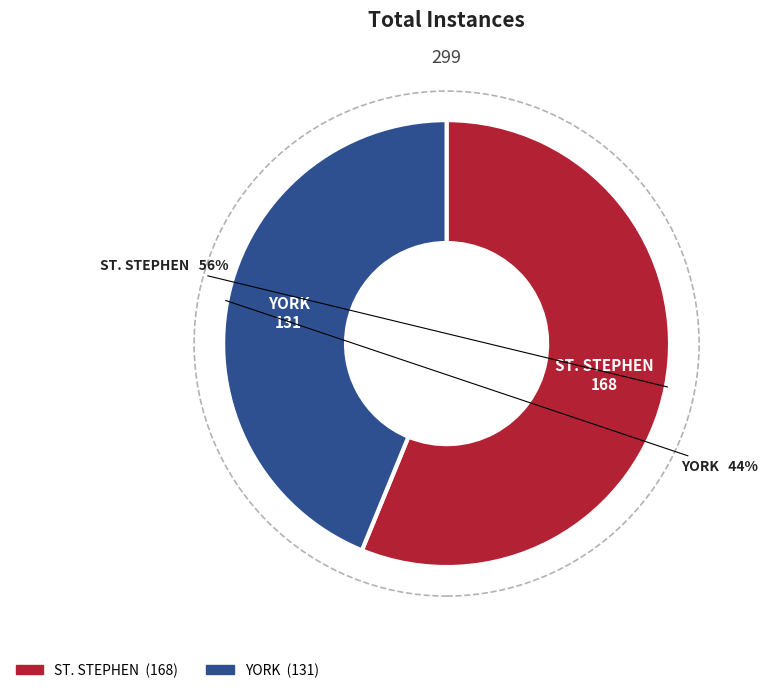

To the nearest percent, what percentage of the pie is YORK?

44%